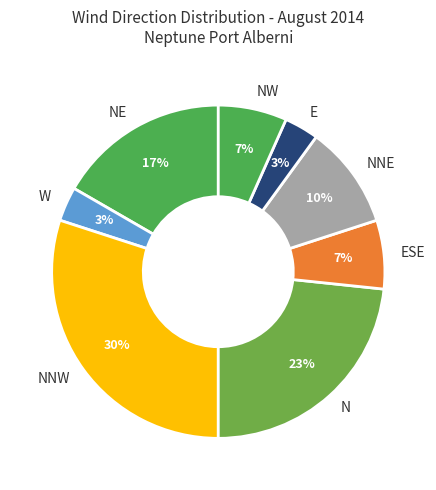

Which slice is the largest?

NNW